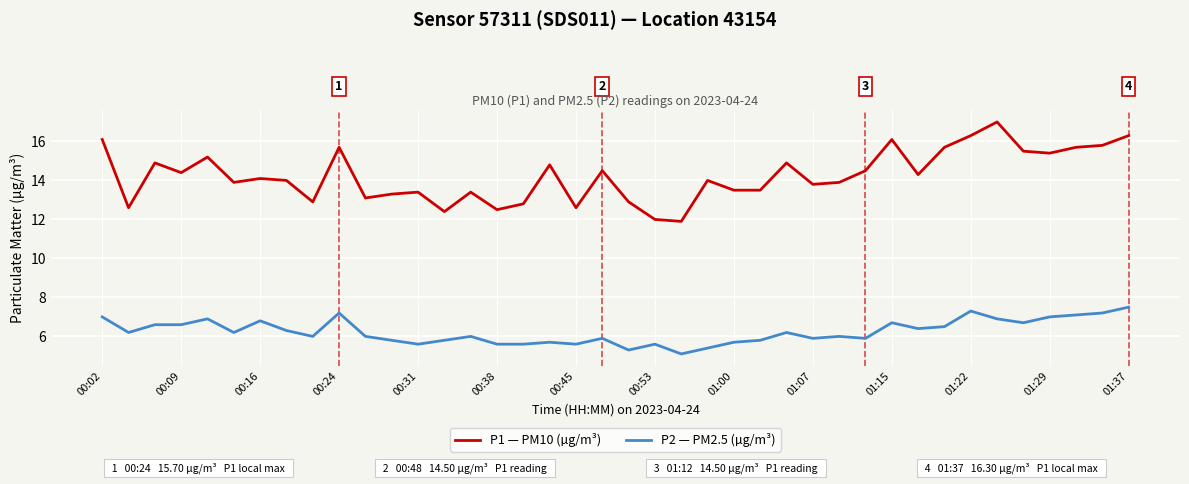

Which series has the largest range (max minus min)?

P1 — PM10 (µg/m³)